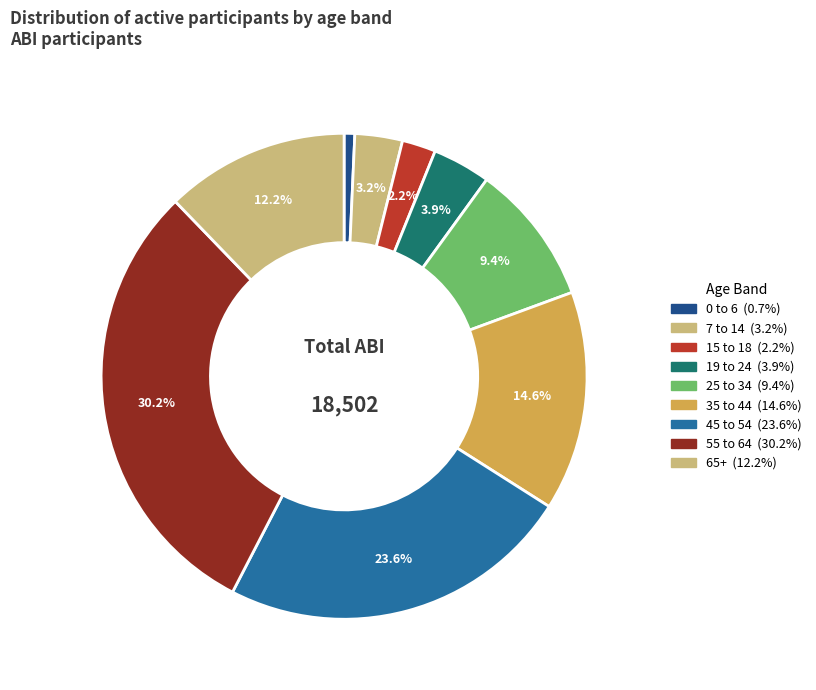

Which slice is the largest?

55 to 64